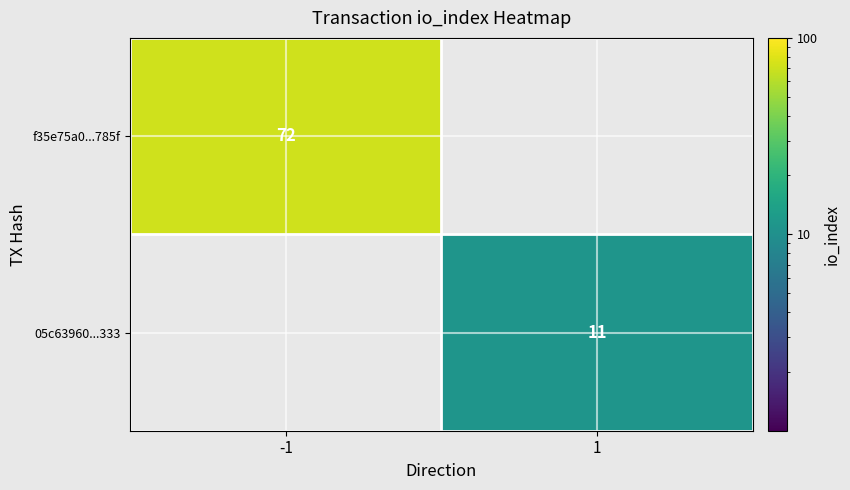

Is the value of 05c63960...333 at 1 greater than the value of f35e75a0...785f at -1?

No